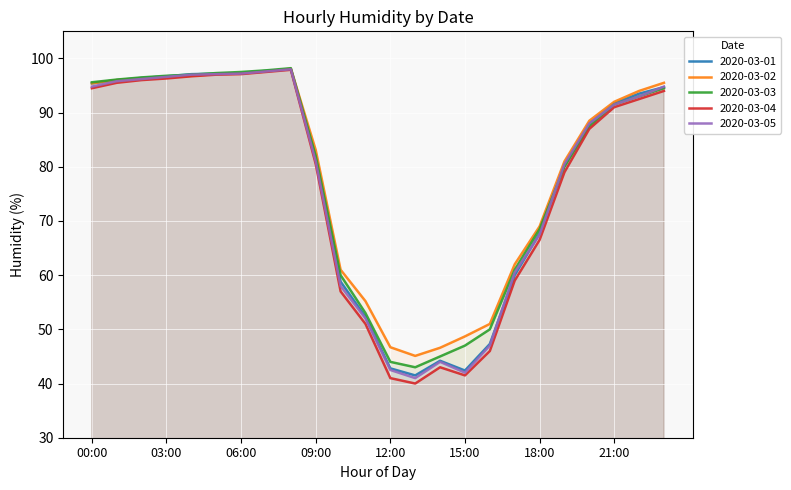

Which series has the largest total across all categories?

2020-03-02